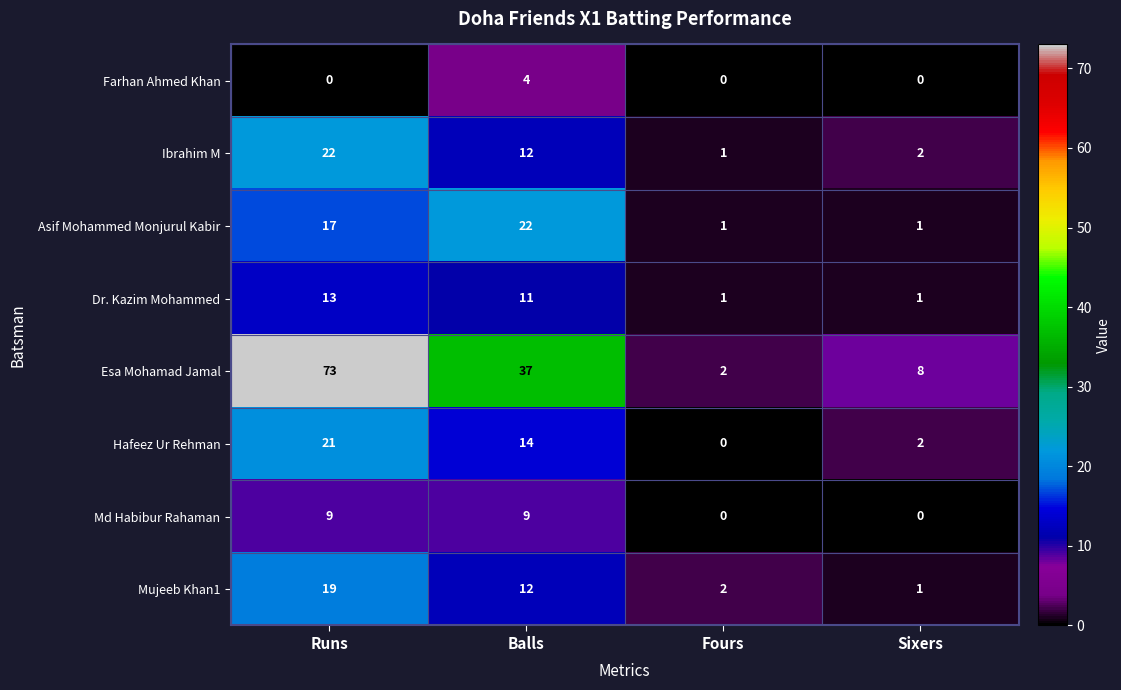

Is it true that Dr. Kazim Mohammed equals 1 at Sixers?

True